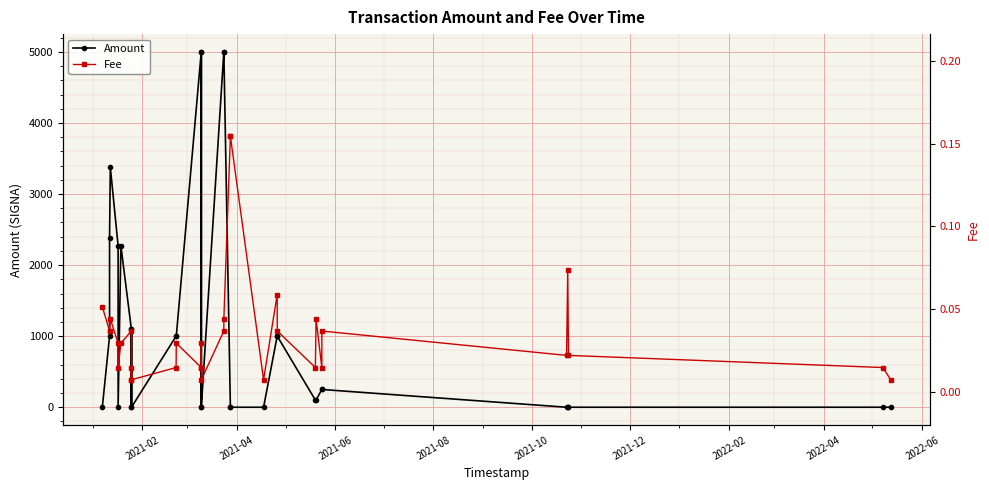

What is the greatest value displayed?

5000.0